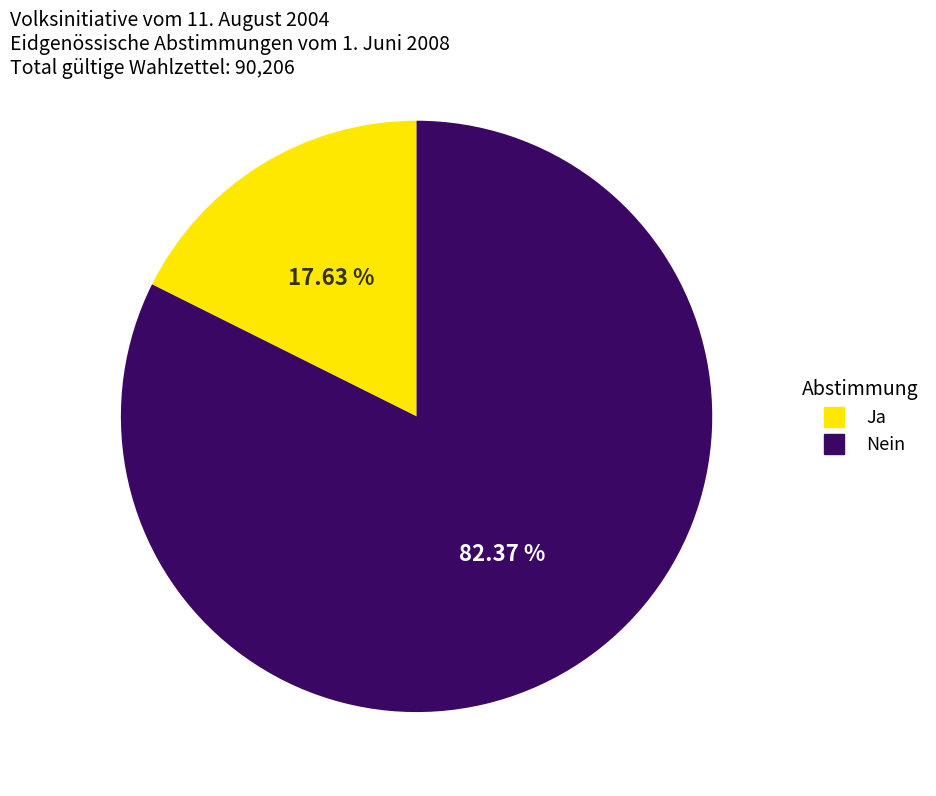

Which has a higher value, Ja or Nein?

Nein